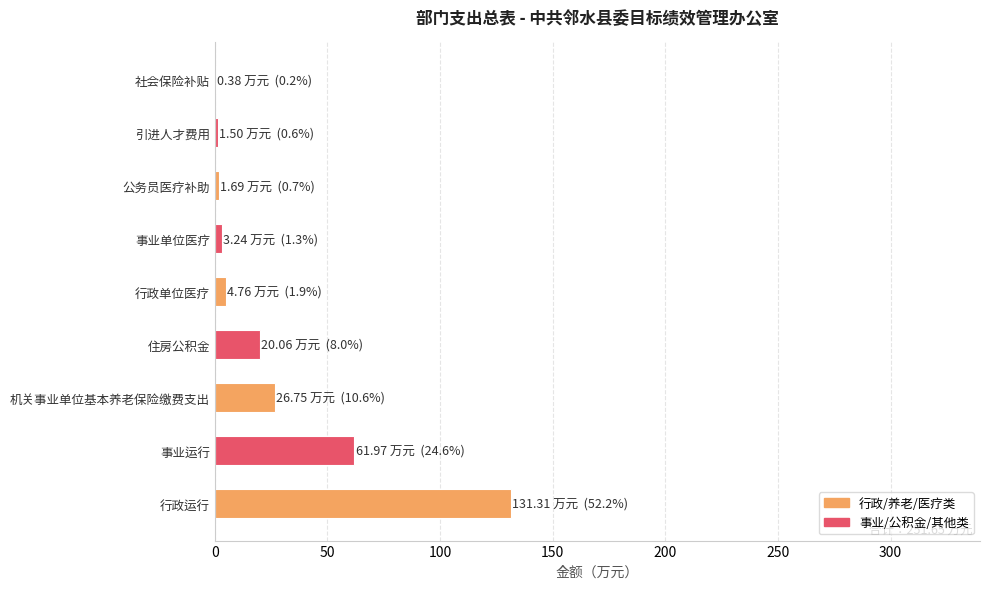

True or false: the data shows 107.5 at 事业运行.

False